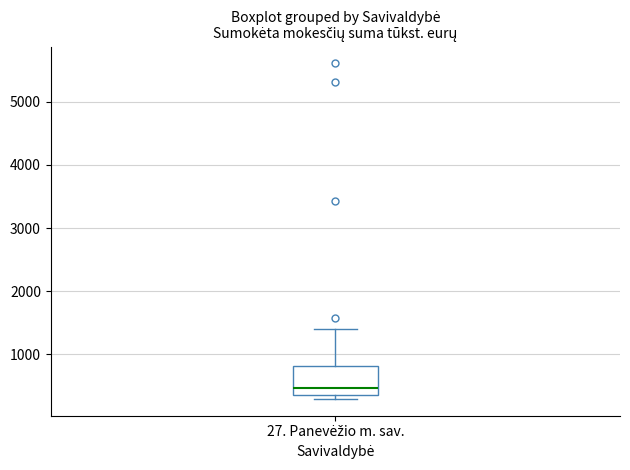

Transcribe this box plot: give where the median line is, the range the box spans, and where the two whiskers end, as read against the y-axis. The values are not printed on the chart, so give them approximately, as read against the axis.

median 500, box 400 to 800, whiskers 300 to 1400